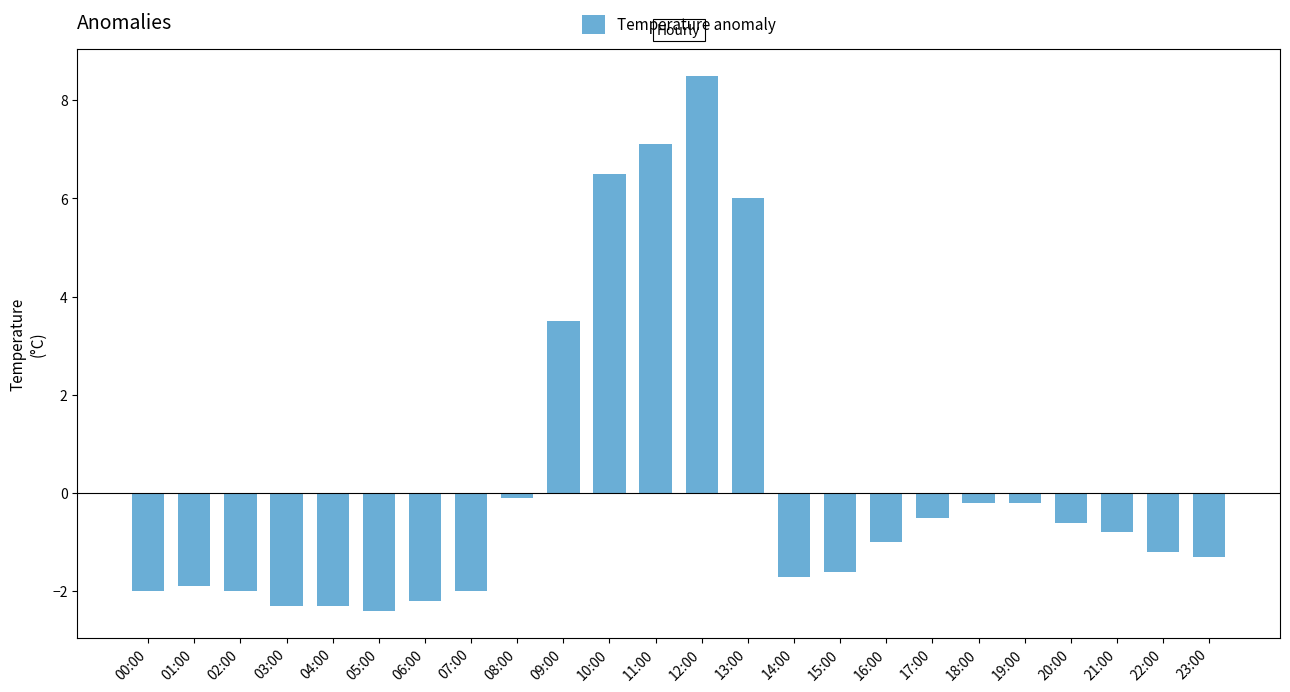

Where does the data first go above -1?

08:00